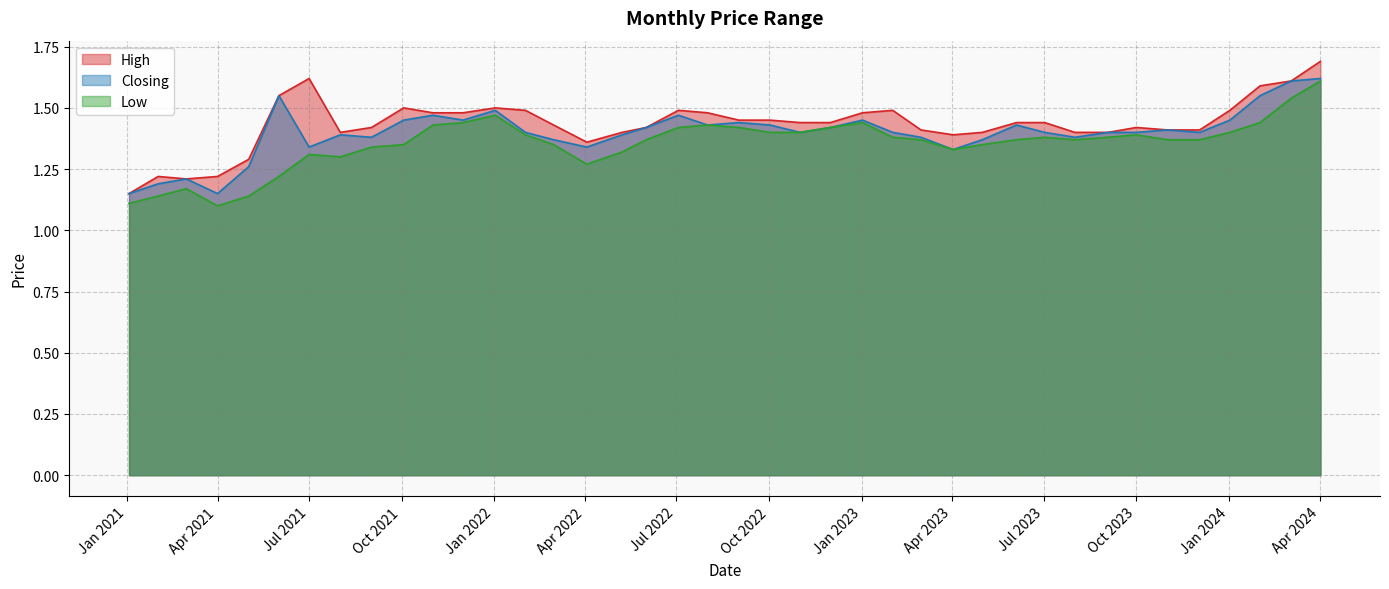

What are all the series names shown in the legend?

High, Closing, Low